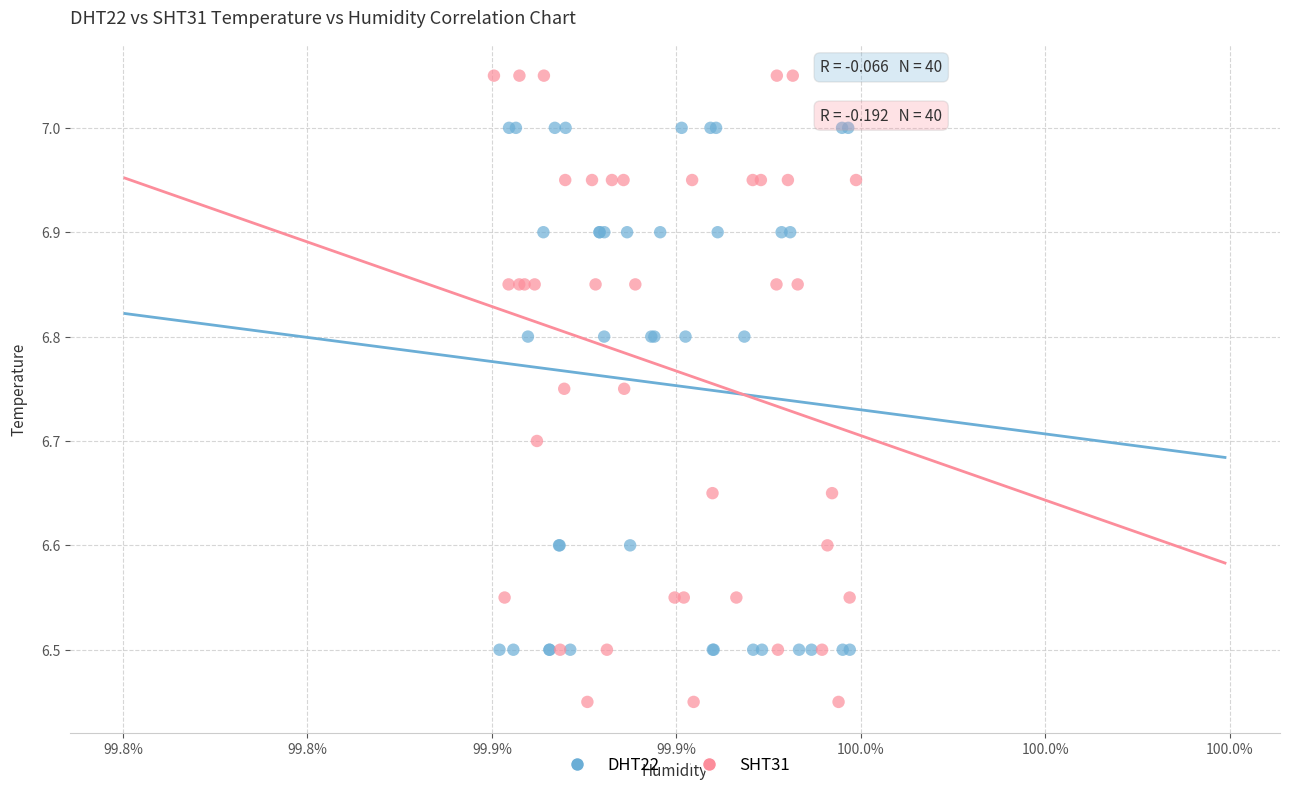

Which series reaches the minimum Y coordinate?

SHT31